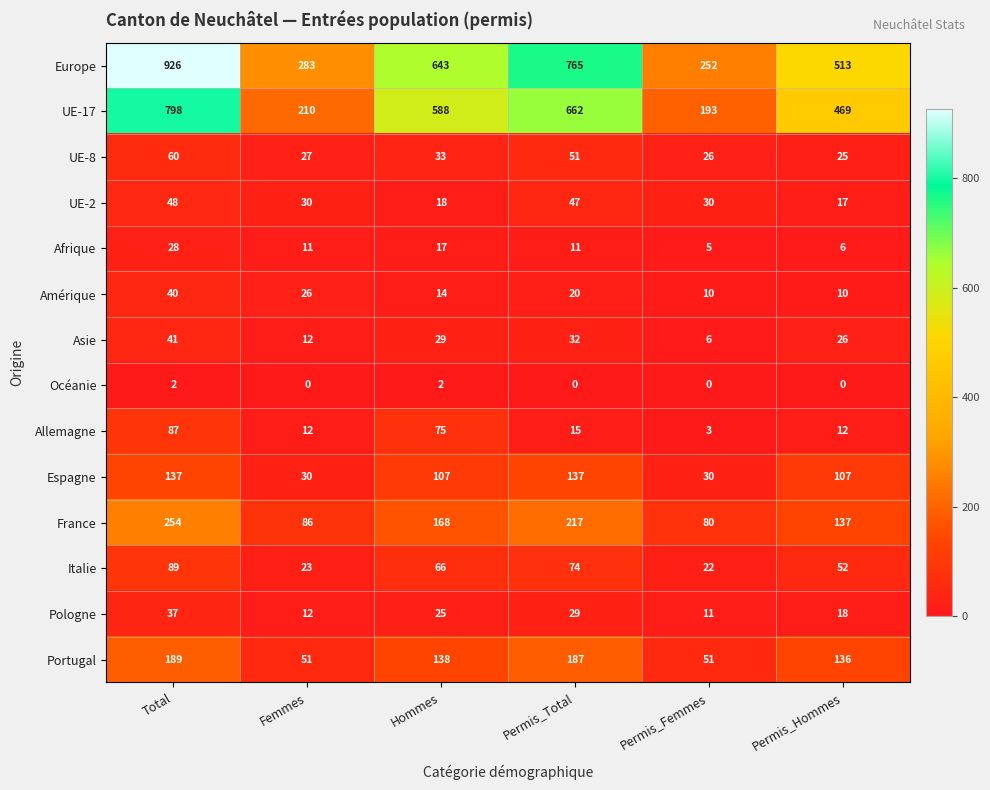

What is the difference between the maximum and minimum values in the UE-8 series?

35